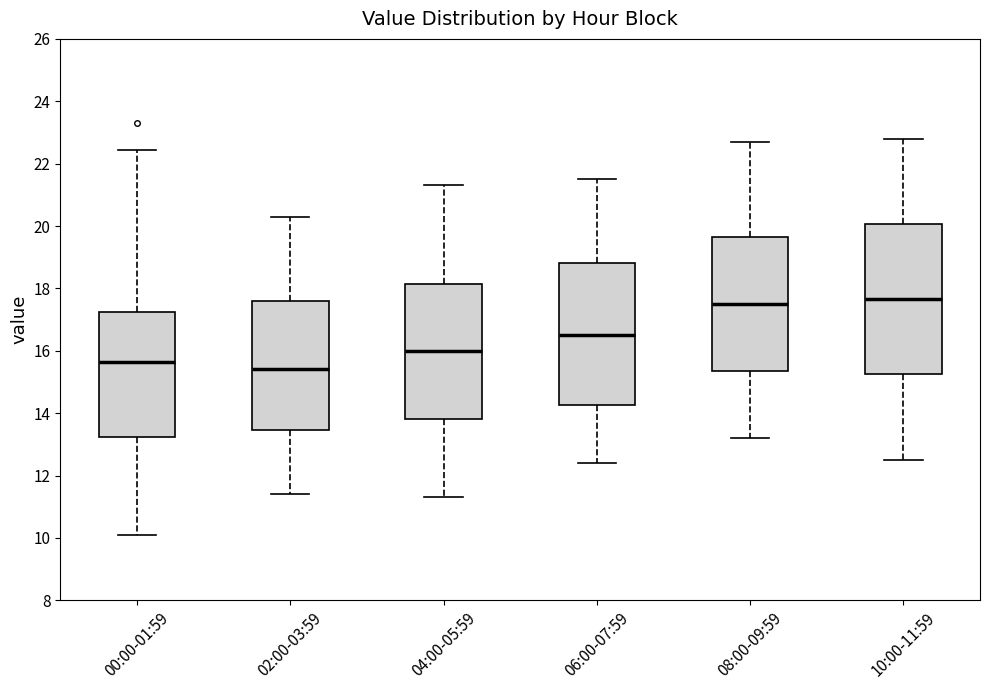

Comparing the boxes themselves (not the whiskers), which one is the tallest?

10:00-11:59